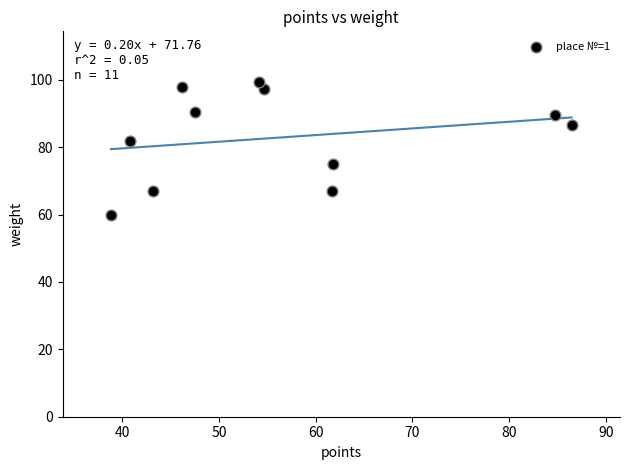

What is the average Y value?

82.9